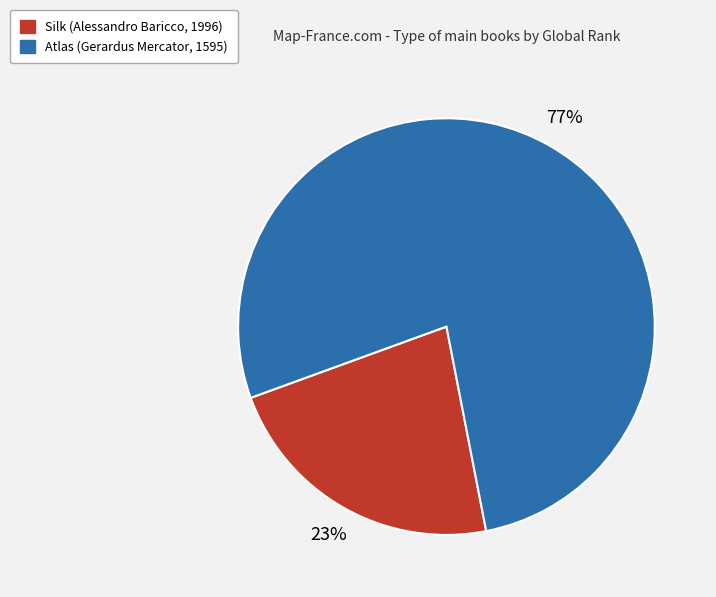

Is the sum of Silk (Alessandro Baricco, 1996) and Atlas (Gerardus Mercator, 1595) greater than half?

Yes